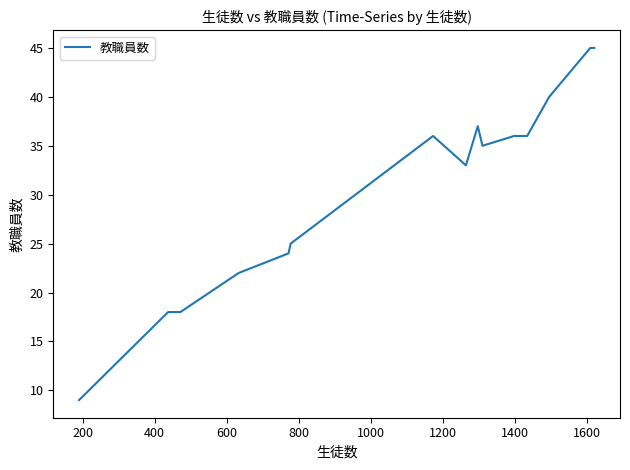

What is the greatest value displayed?

45